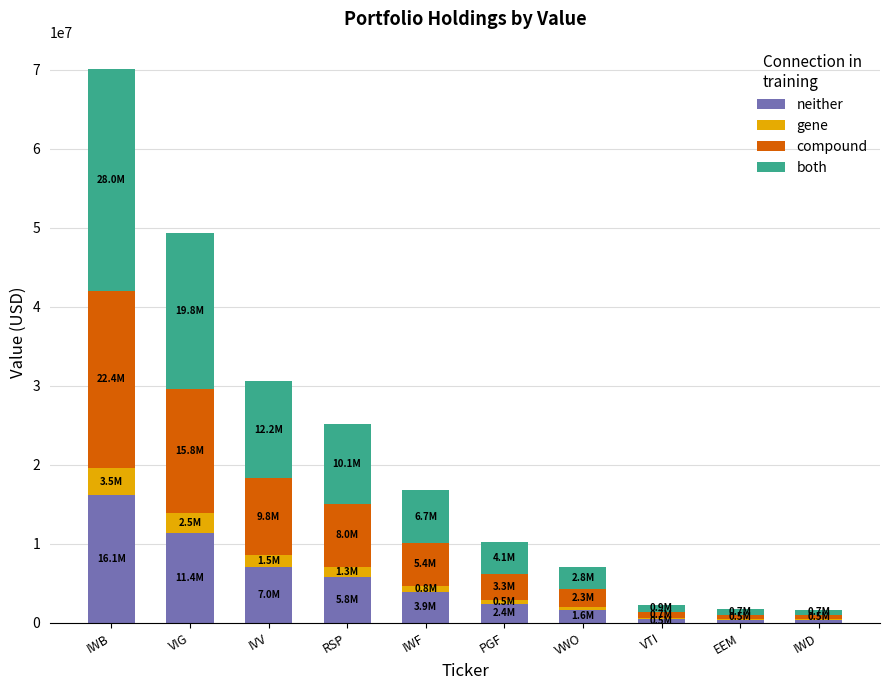

How many data points does each series have?

10